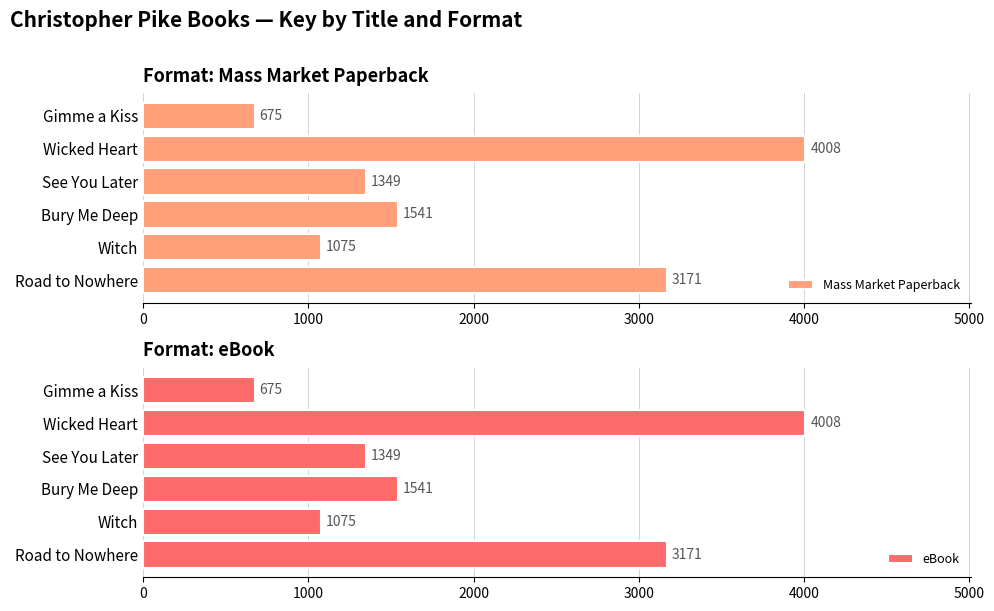

Where is eBook nearest to the value 2341?

Bury Me Deep